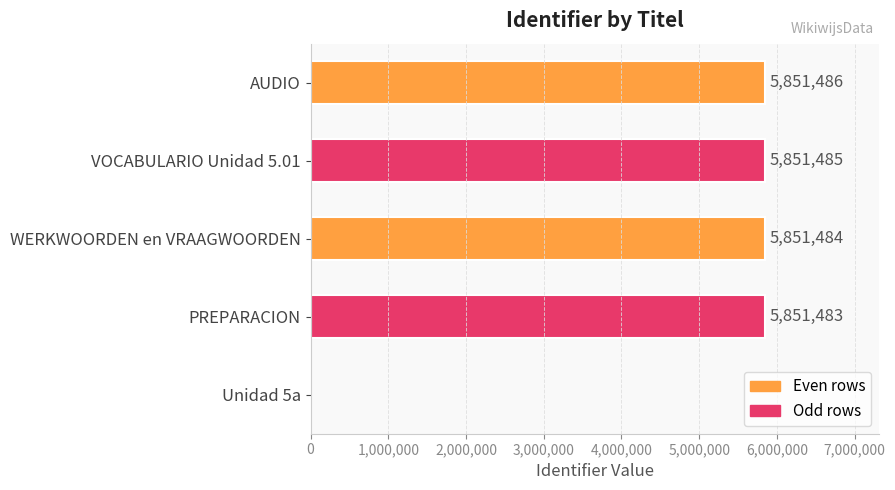

At which category does the chart reach its peak across all series?

AUDIO